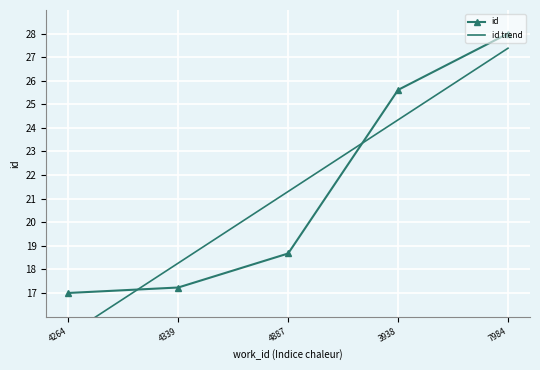

What is the total value across all series at 3938?

50.0